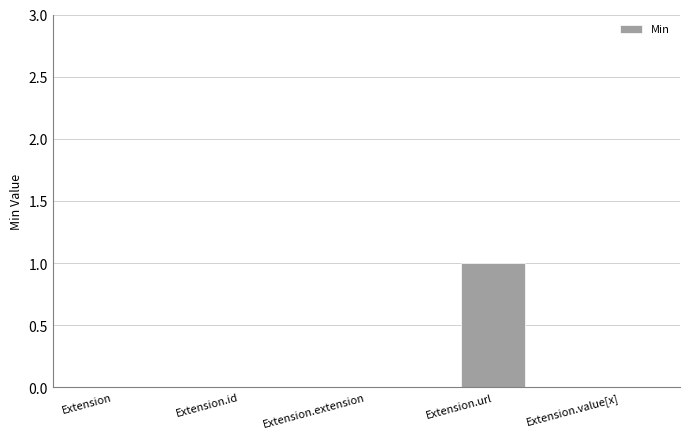

Reading right to left, what are all the values shown in this chart?

Extension.value[x]=0	Extension.url=1	Extension.extension=0	Extension.id=0	Extension=0